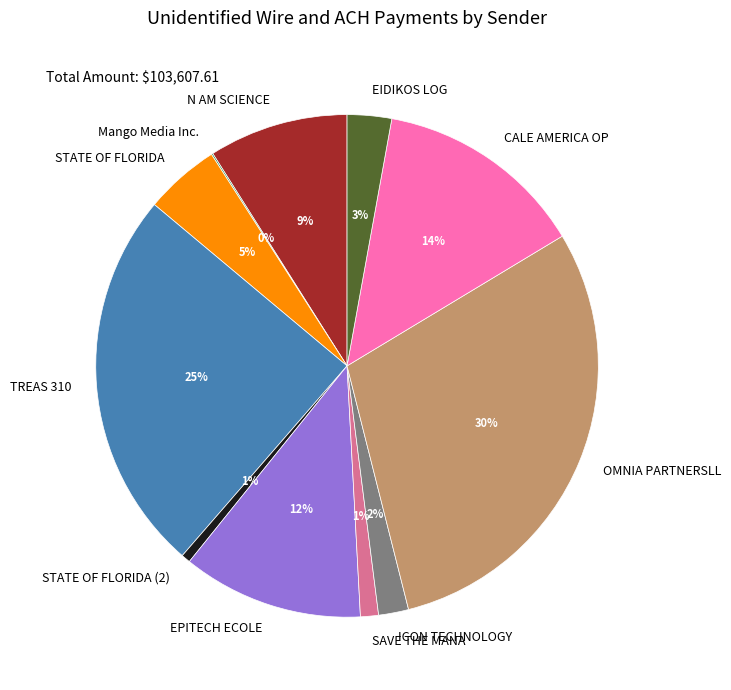

What percentage is the STATE OF FLORIDA (2) slice, to the nearest percent?

1%